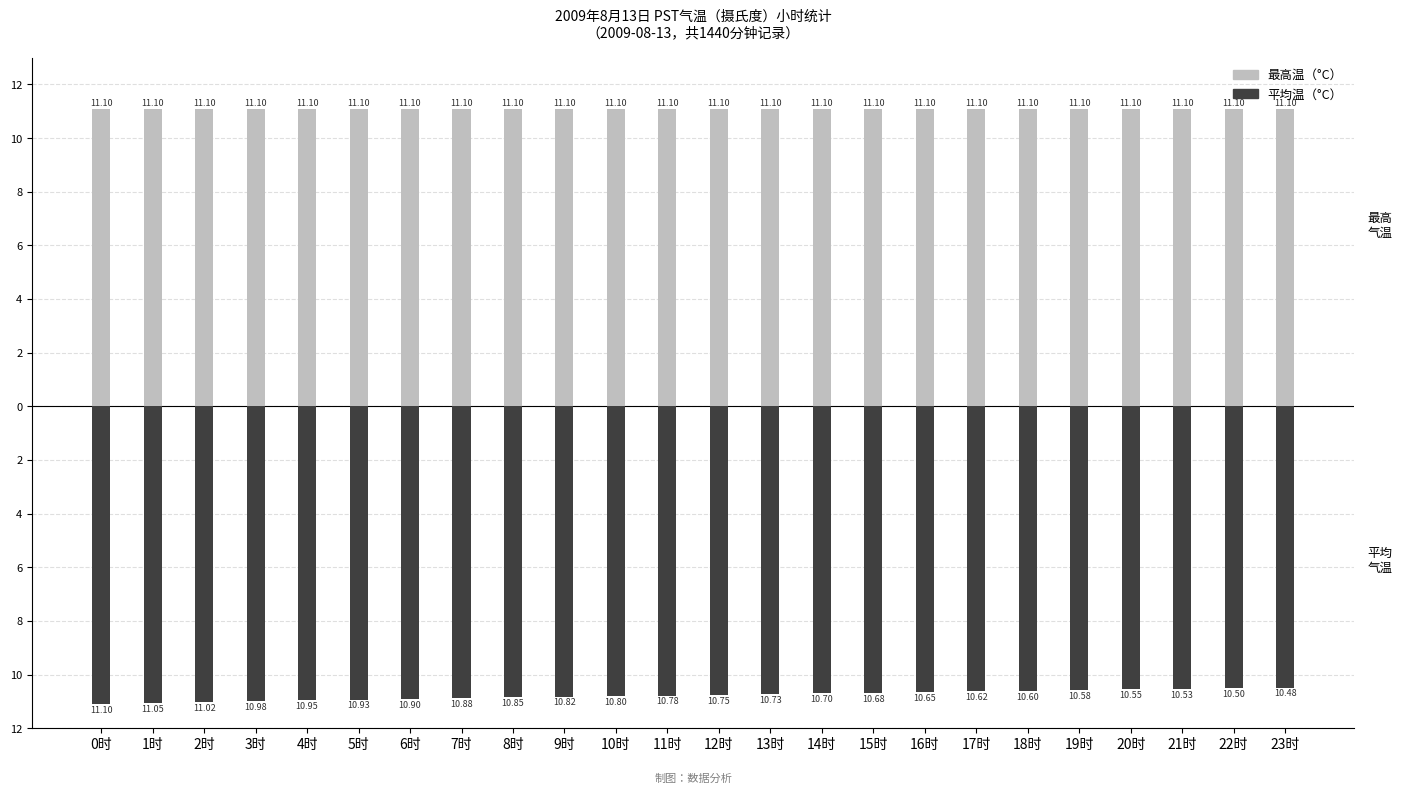

Rank the categories by 最高温（°C） value from highest to lowest.

0时, 1时, 2时, 3时, 4时, 5时, 6时, 7时, 8时, 9时, 10时, 11时, 12时, 13时, 14时, 15时, 16时, 17时, 18时, 19时, 20时, 21时, 22时, 23时